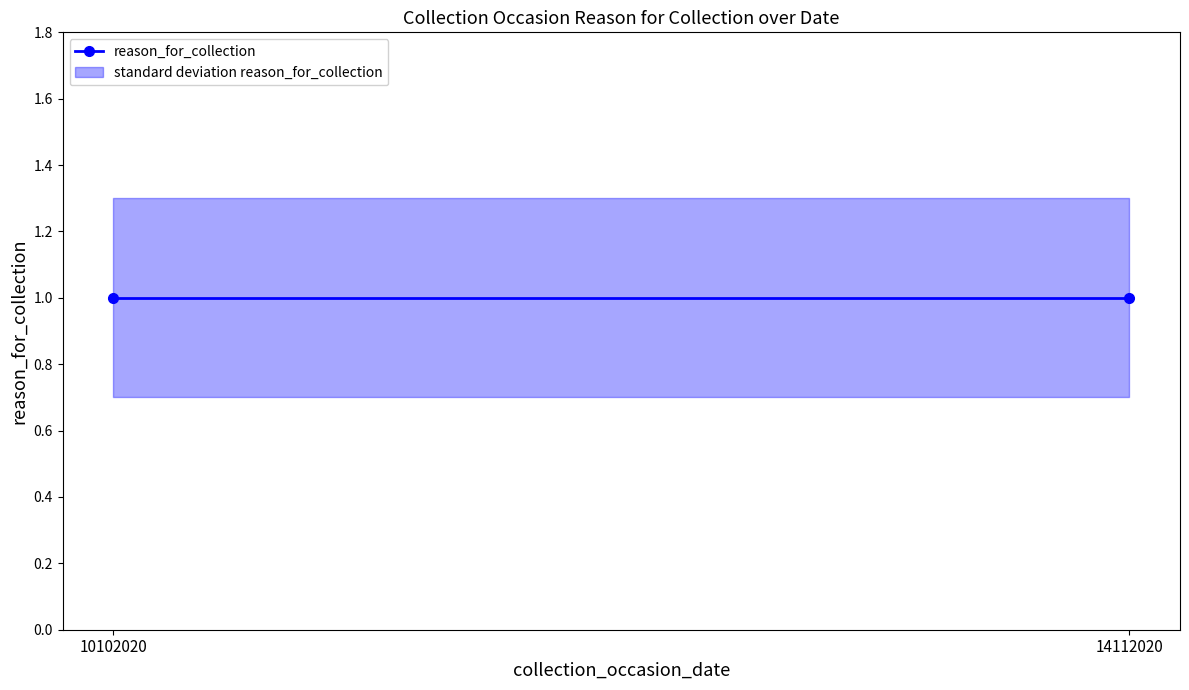

Rank the series by their maximum value, from lowest to highest.

reason_for_collection_lower, reason_for_collection, reason_for_collection_upper